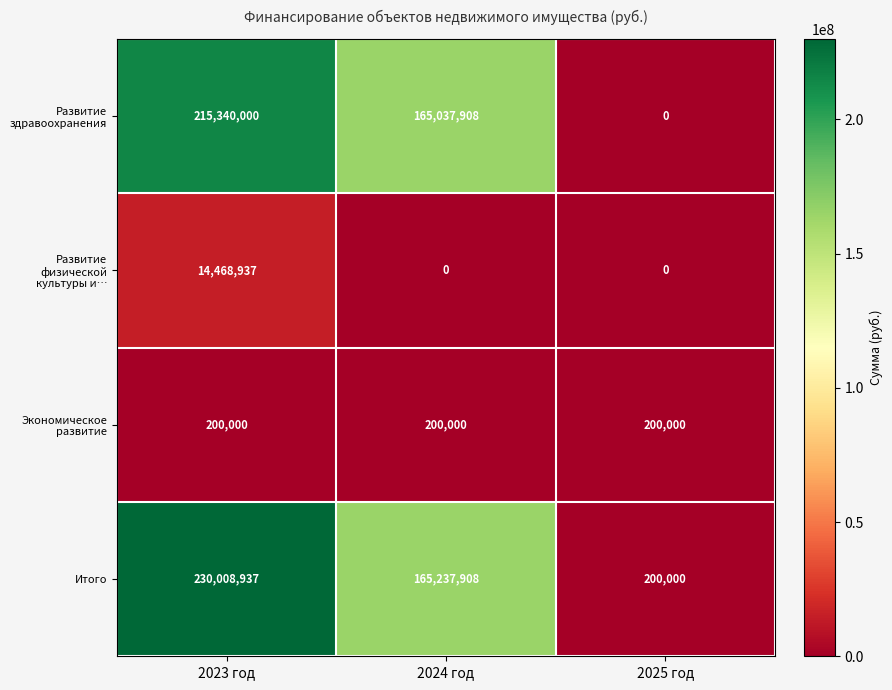

What is the total value across all series at 2023 год?

460017874